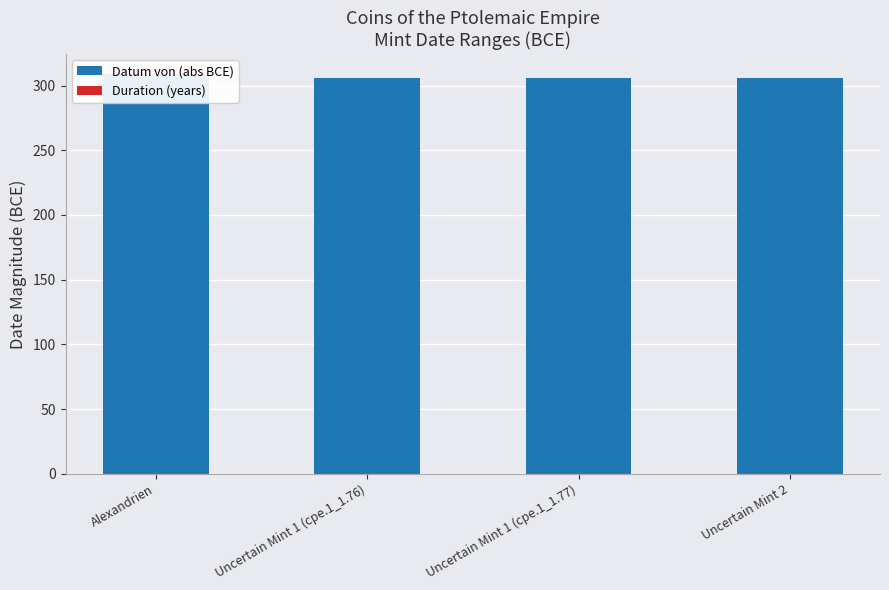

Which series has the largest total across all categories?

Datum von (abs BCE)